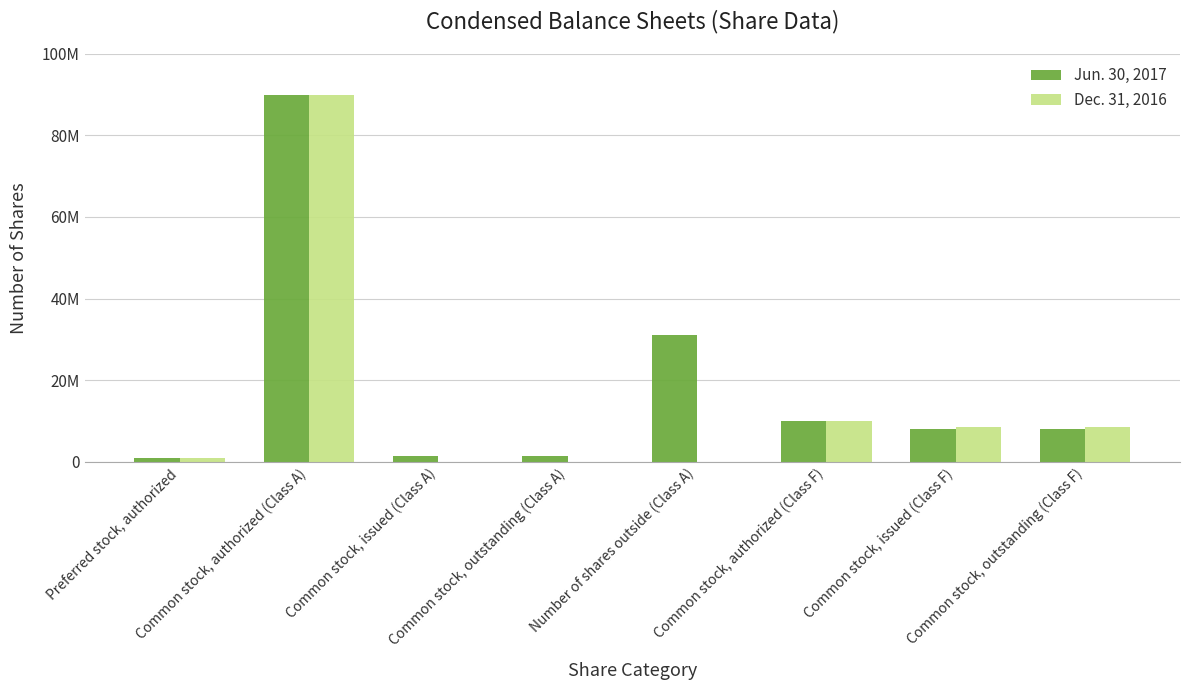

What are all the series names shown in the legend?

Jun. 30, 2017, Dec. 31, 2016